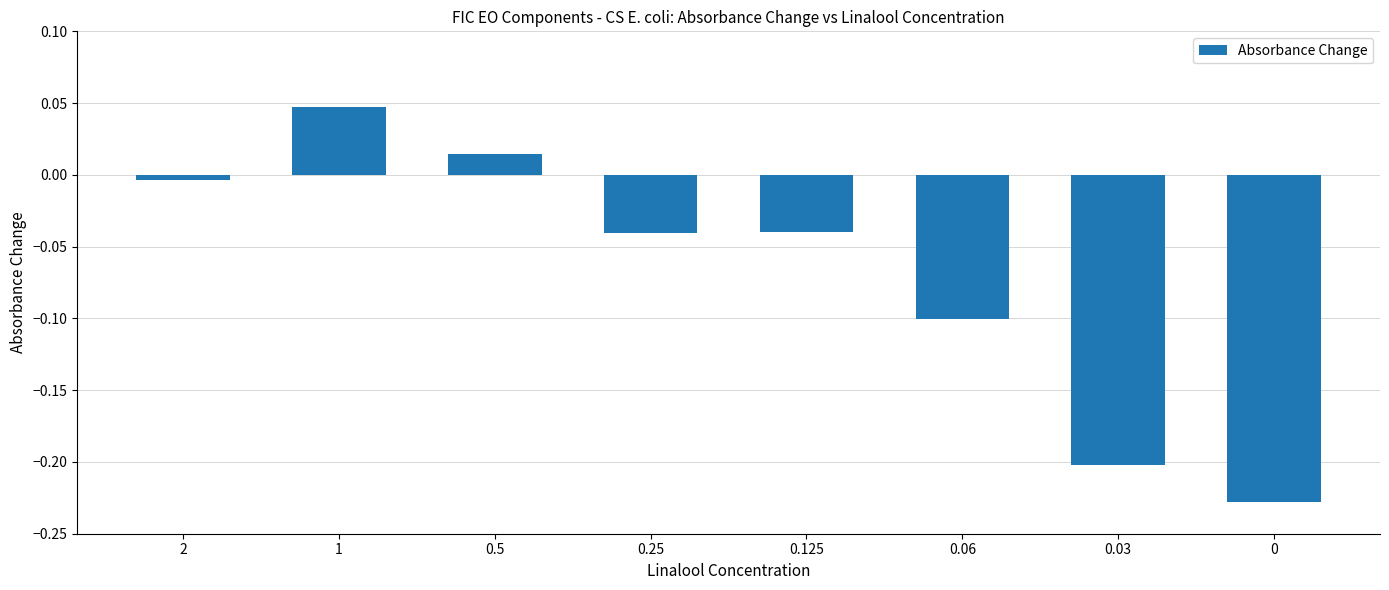

Does the chart contain stacked bars?

No